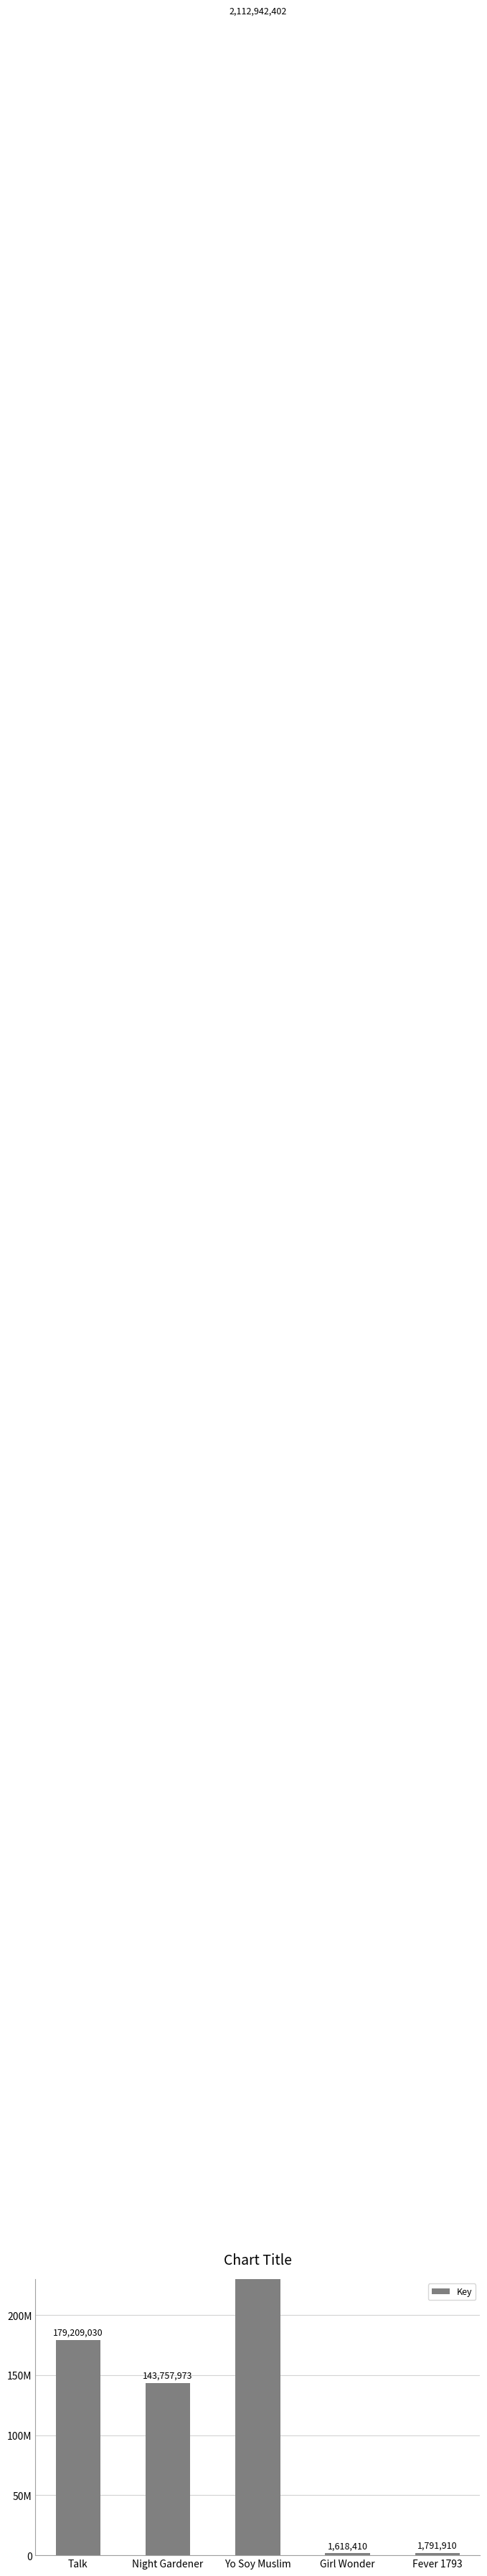

What is the change in value from Talk to Yo Soy Muslim?

+1933733372